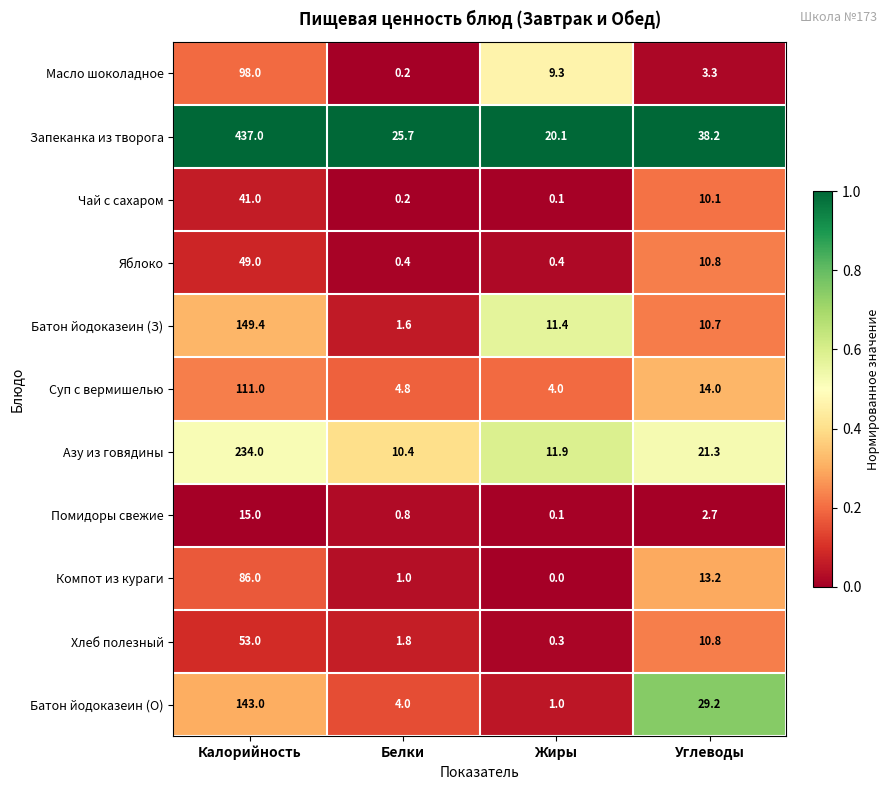

What is the average value of the Помидоры свежие series?

4.7